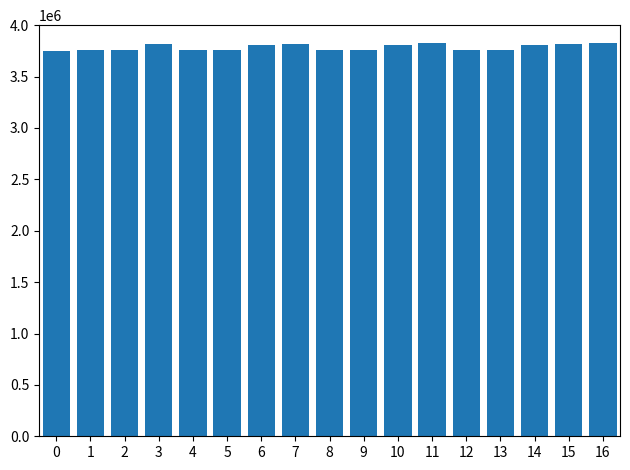

What is the sum of the values at 2 and 3?

7568359